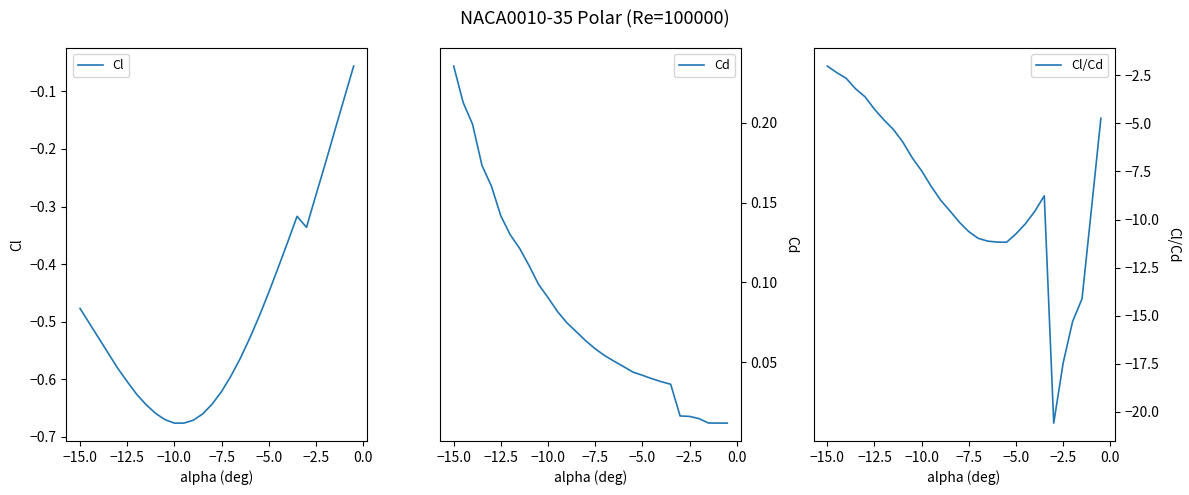

At which label does Cd reach its peak?

−15.0